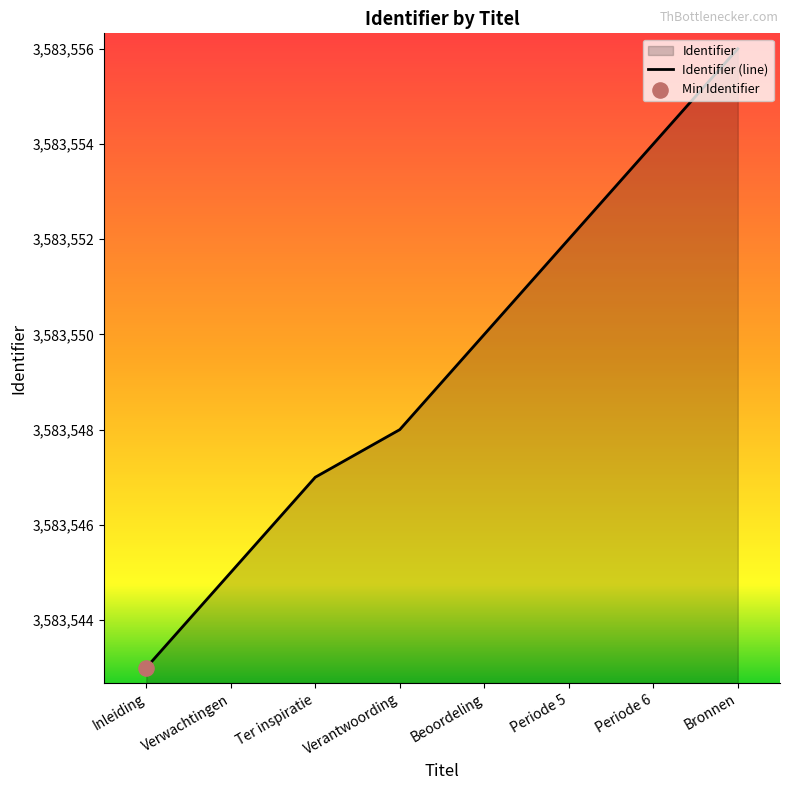

What is the ratio of the value at Bronnen to the value at Periode 6?

1.0